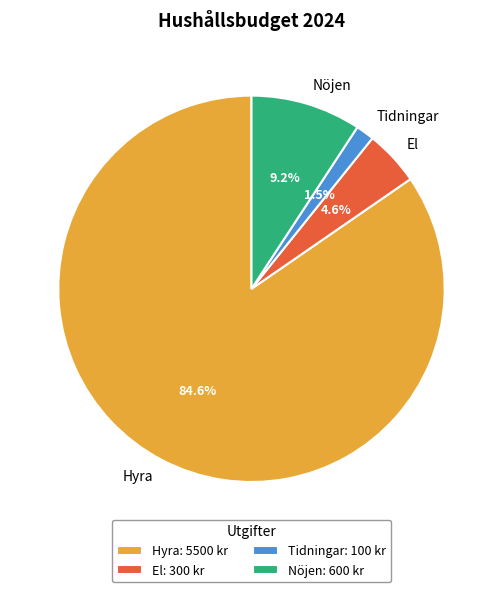

The Nöjen slice represents 9% of the pie. True or false?

True